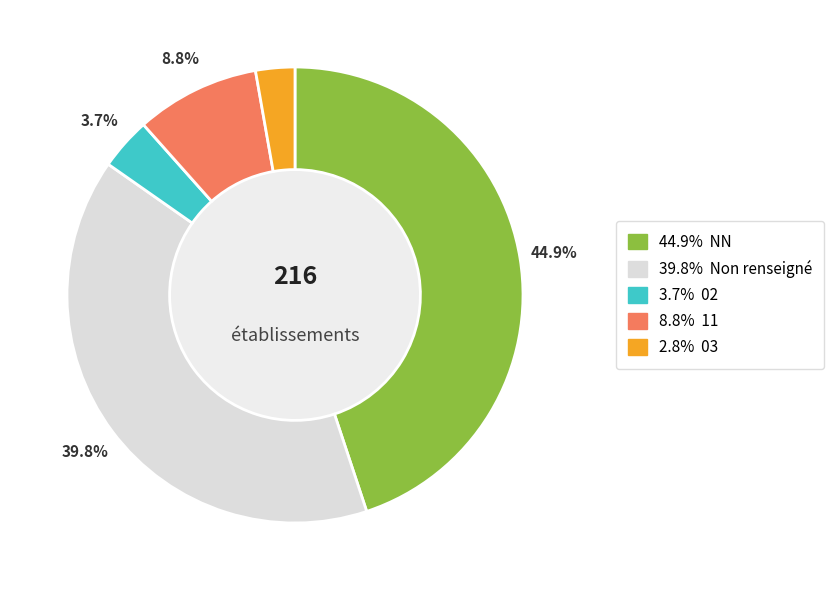

Does any single category account for the majority?

No